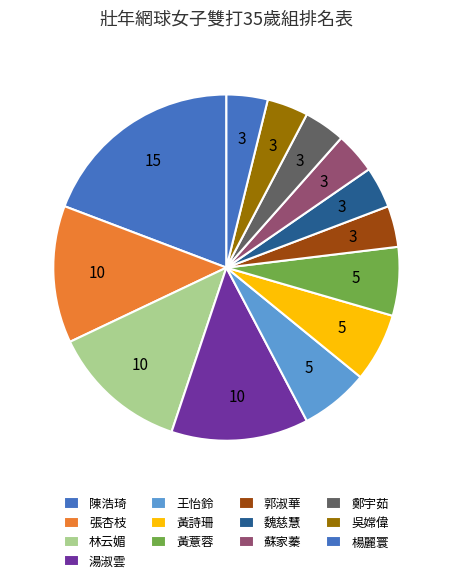

How many slices are in this pie chart?

13